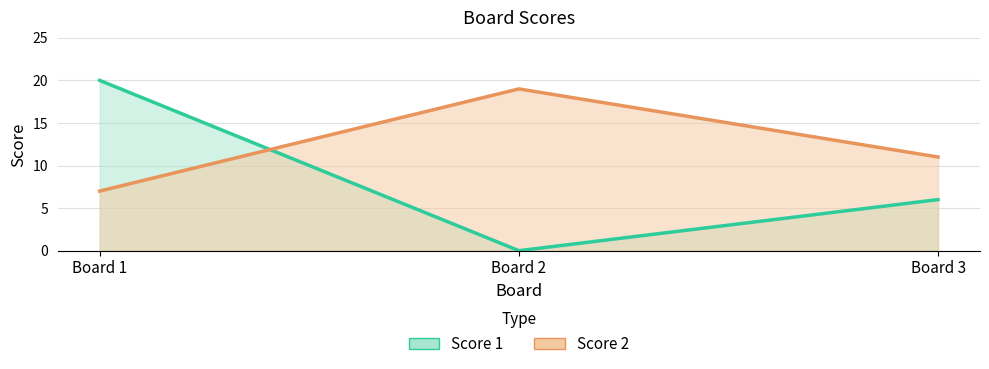

Reading left to right, what are all the values shown in this chart?

Score 1: 20	0	6
Score 2: 7	19	11